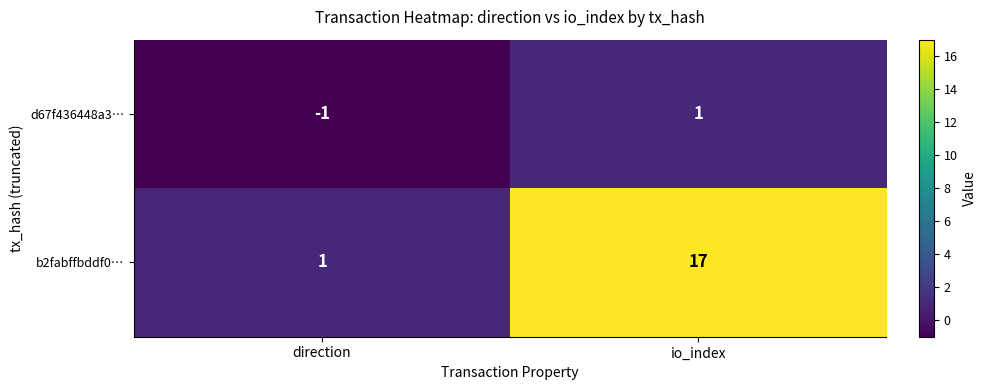

Rank the series at io_index from highest to lowest value.

b2fabffbddf0…, d67f436448a3…